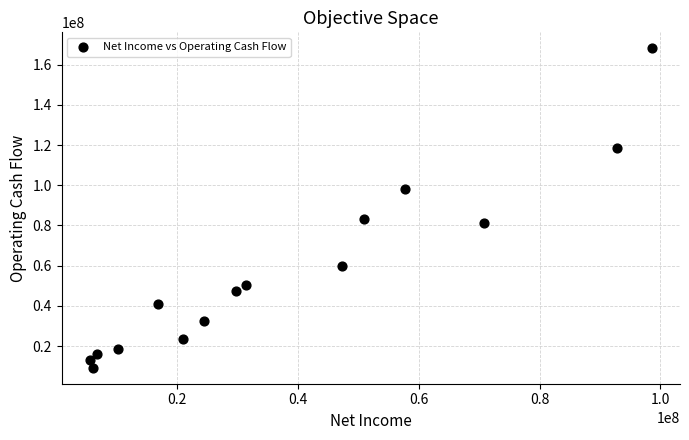

What Y value in the scatter plot is closest to 88681500?

83242000